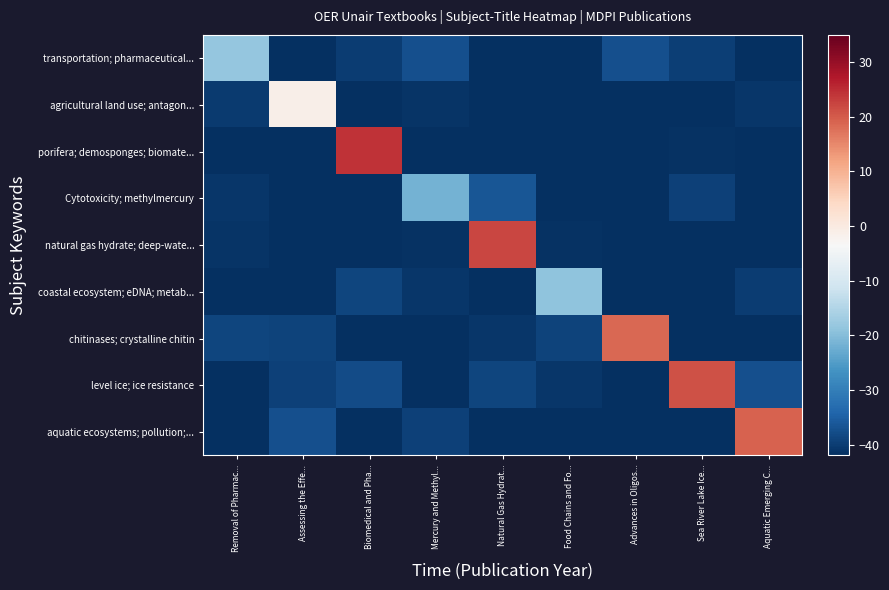

What is the total value across all series at Removal of Pharmac...?

-356.6